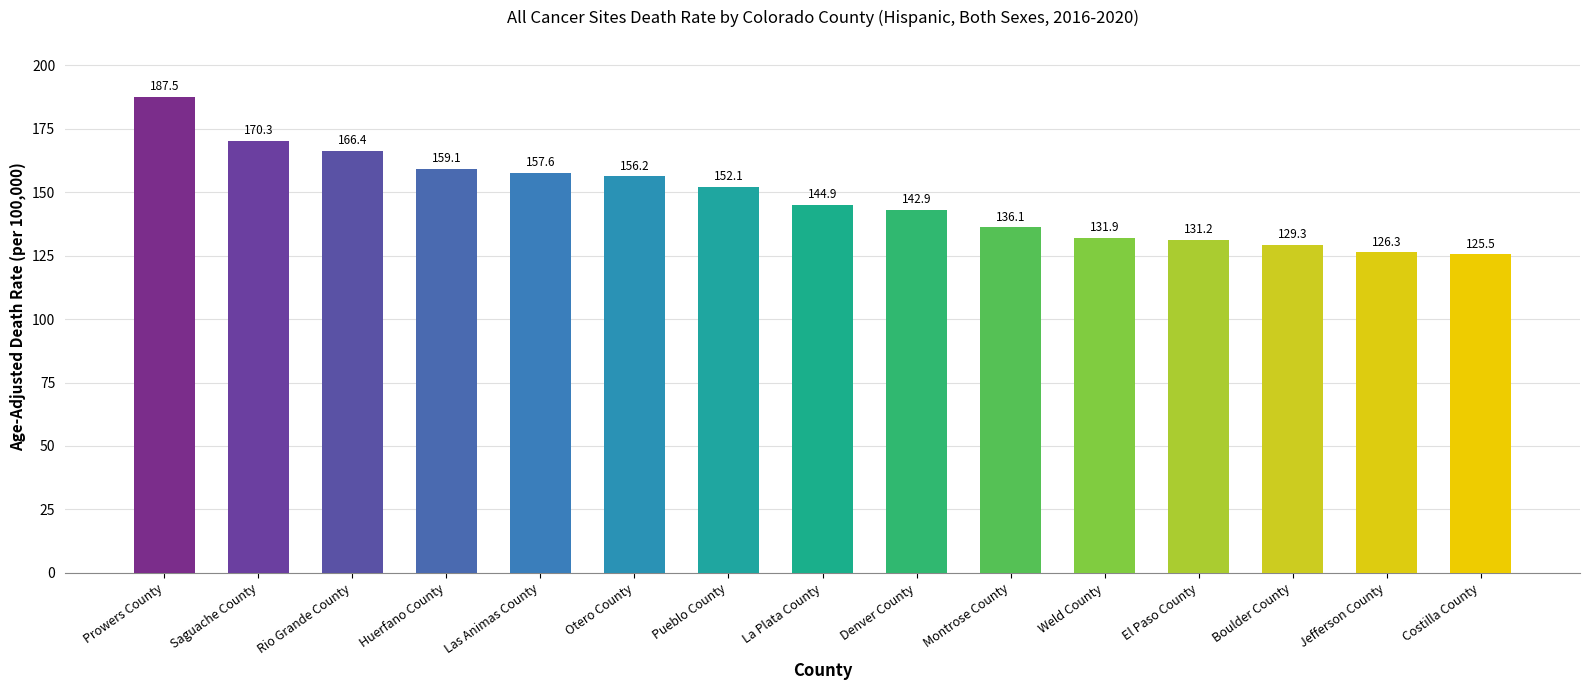

What is the label of the 3rd bar from the right?

Boulder County